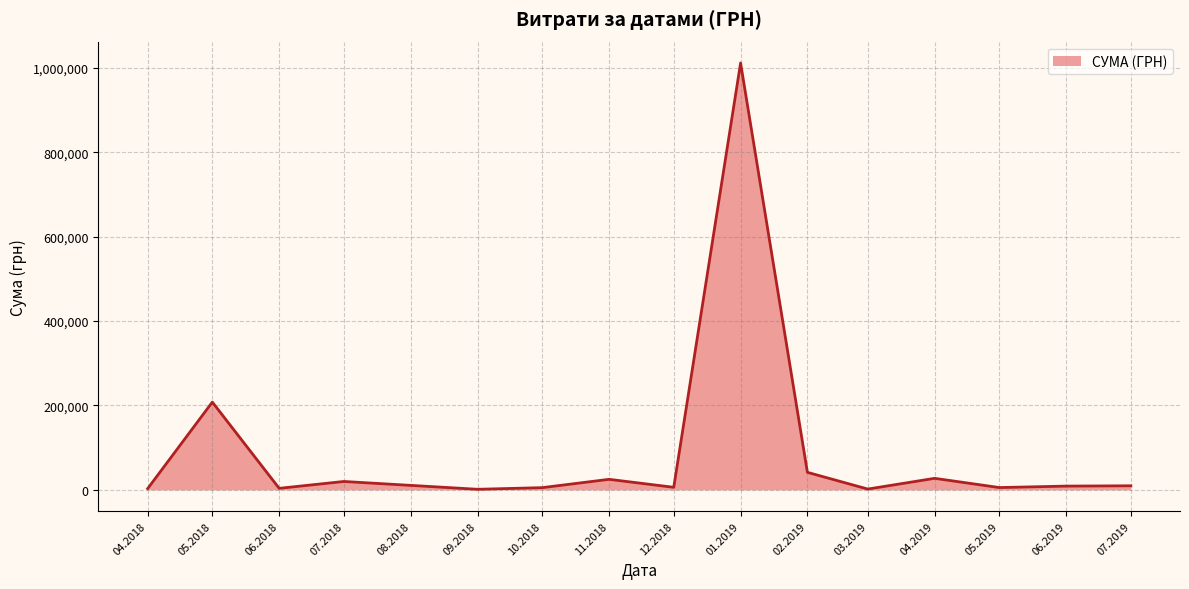

What is the greatest value displayed?

1011914.6